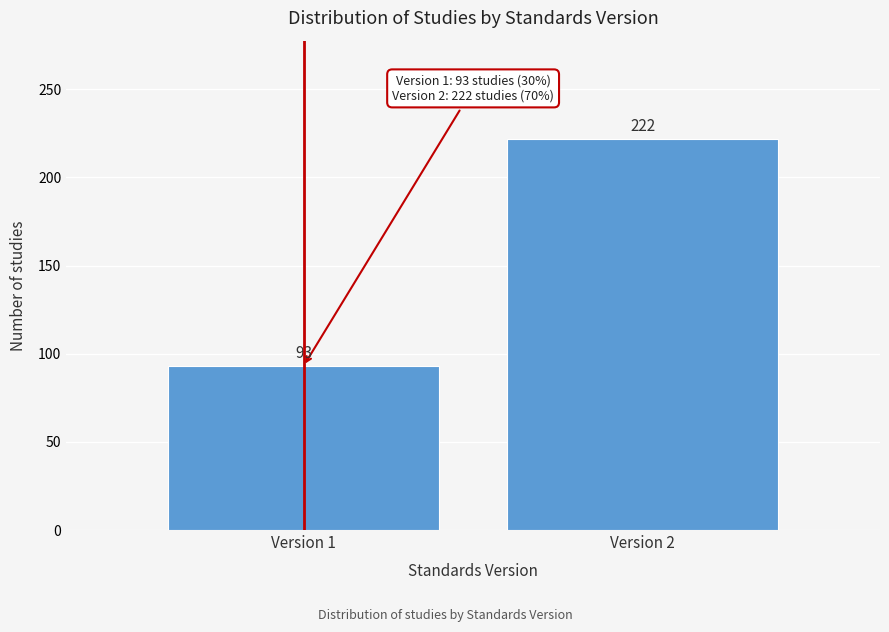

Reading right to left, list all the values displayed in this chart.

222	93